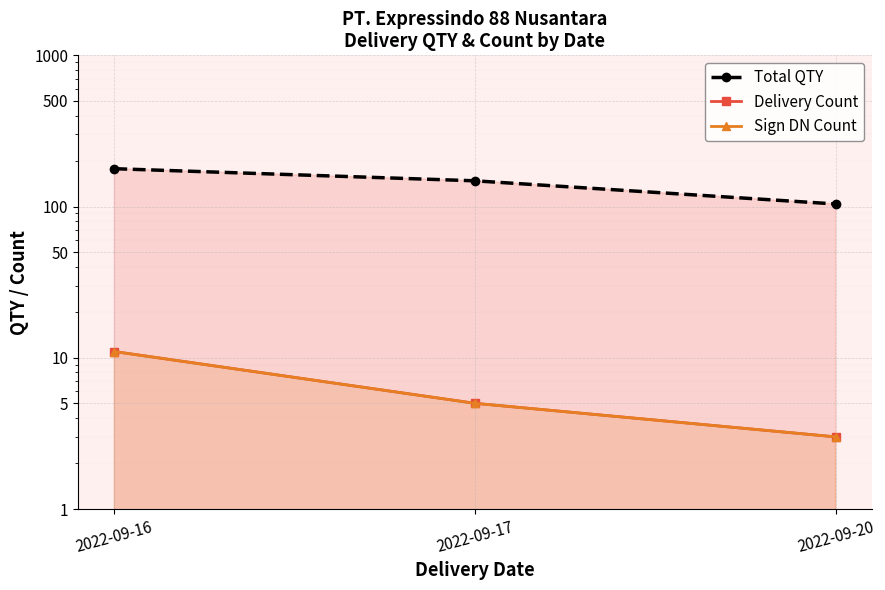

True or false: Delivery Count has a value of 7 at 2022-09-16.

False